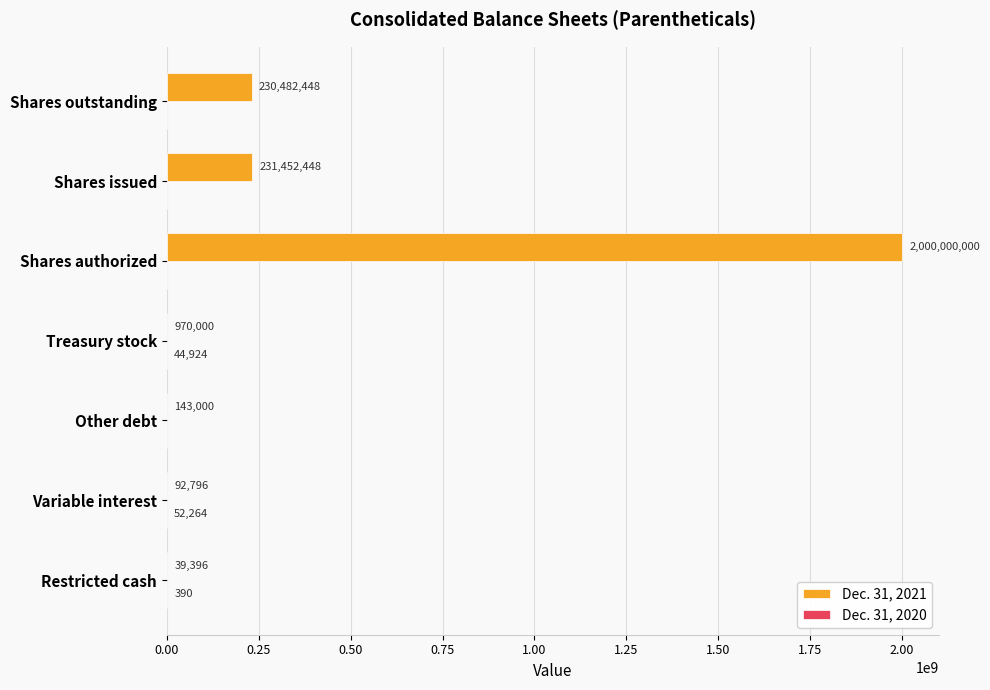

Is it true that Dec. 31, 2021 equals 230482448 at Shares outstanding?

True